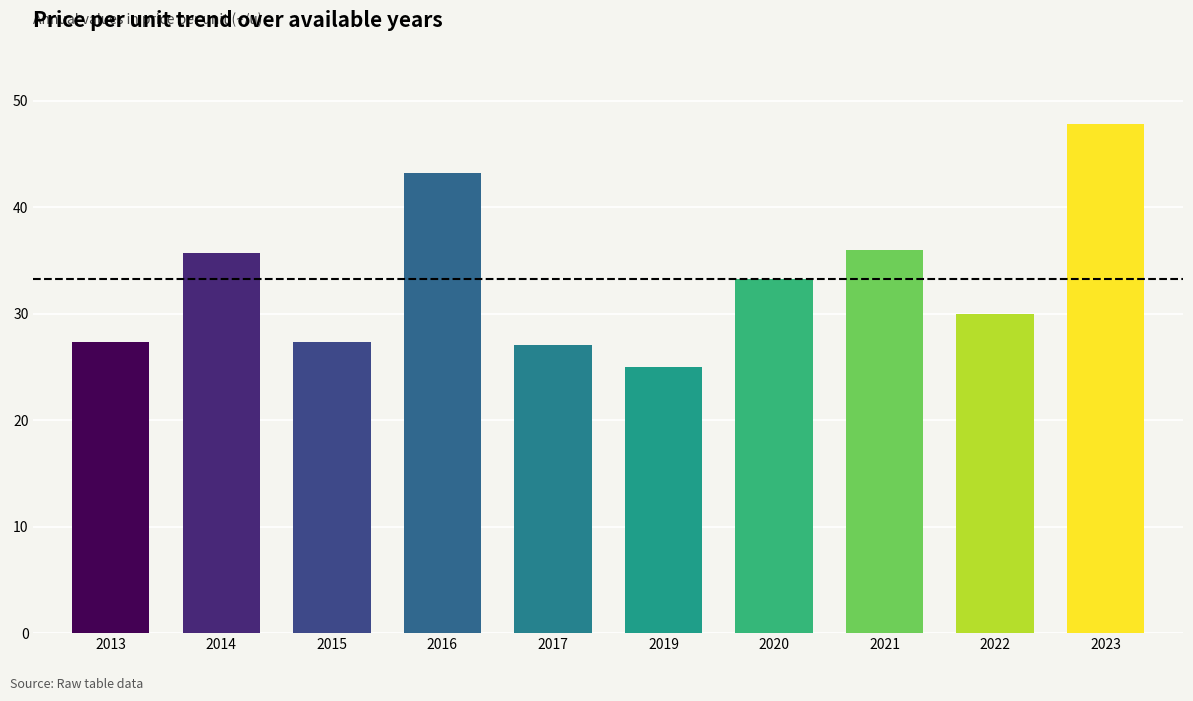

What is the change in value from 2017 to 2020?

+6.2